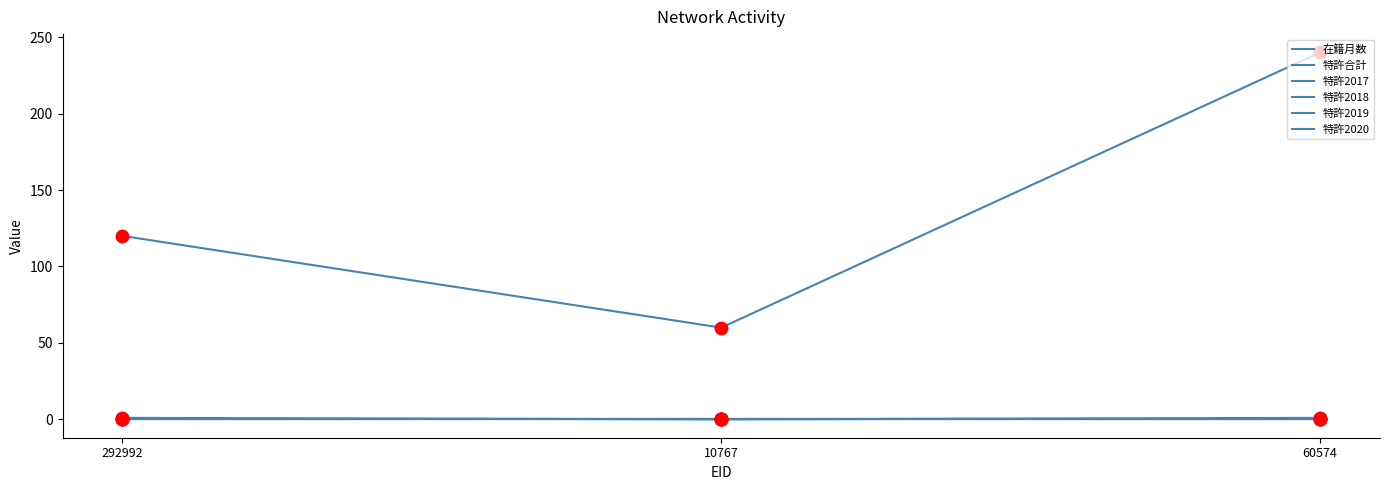

What is the total value across all series at 60574?

241